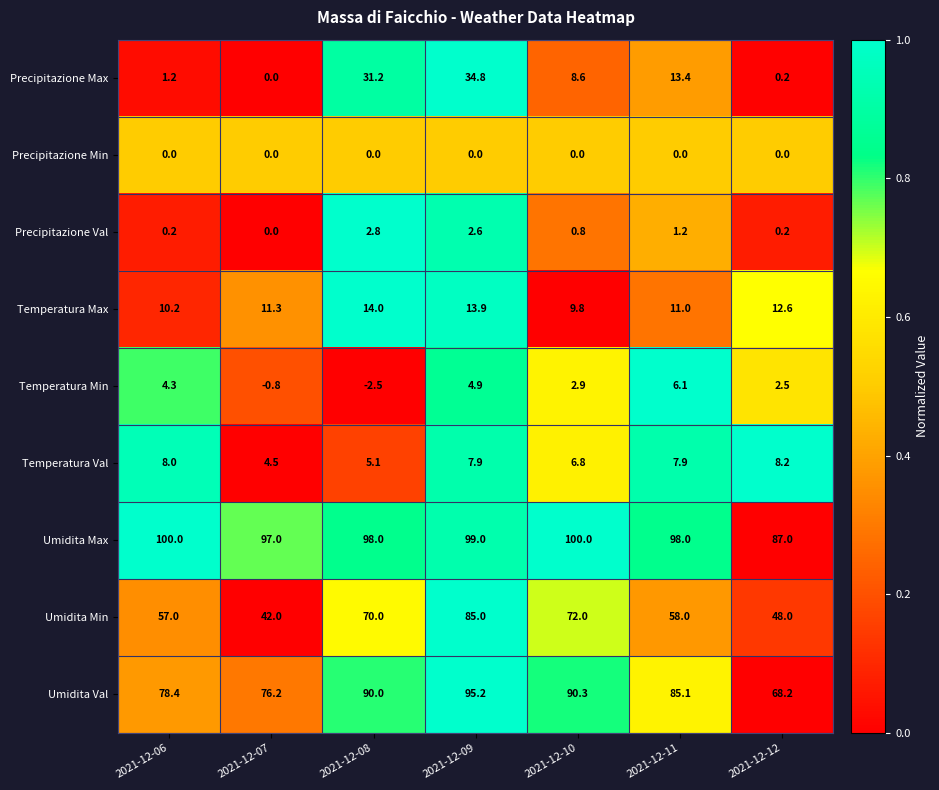

How many series are shown in this chart?

9